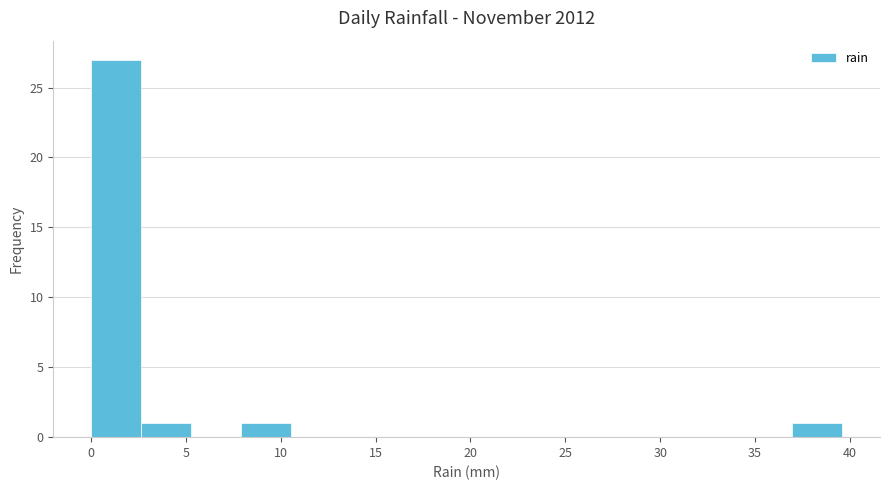

Reading left to right, transcribe this chart: for each bar, give the range it covers on the x-axis and its height. Neither the bar edges nor the heights are printed on the chart, so give them approximately, as read against the axes.

0.0 to 2.5: 27
2.5 to 5.5: 1
5.5 to 8.0: 0
8.0 to 10.5: 1
10.5 to 13.0: 0
13.0 to 16.0: 0
16.0 to 18.5: 0
18.5 to 21.0: 0
21.0 to 24.0: 0
24.0 to 26.5: 0
26.5 to 29.0: 0
29.0 to 31.5: 0
31.5 to 34.5: 0
34.5 to 37.0: 0
37.0 to 39.5: 1